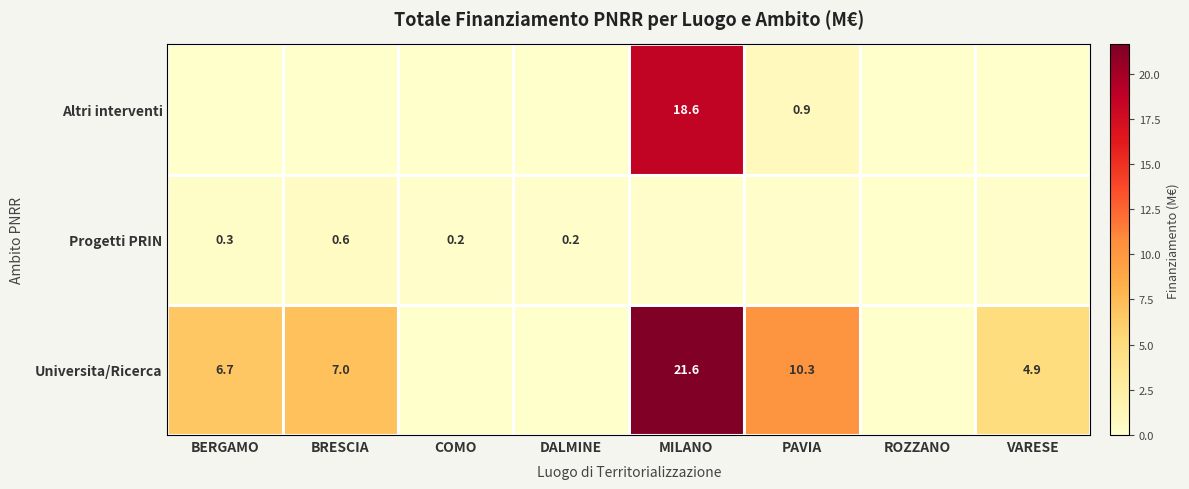

Count the number of data series in this chart.

3